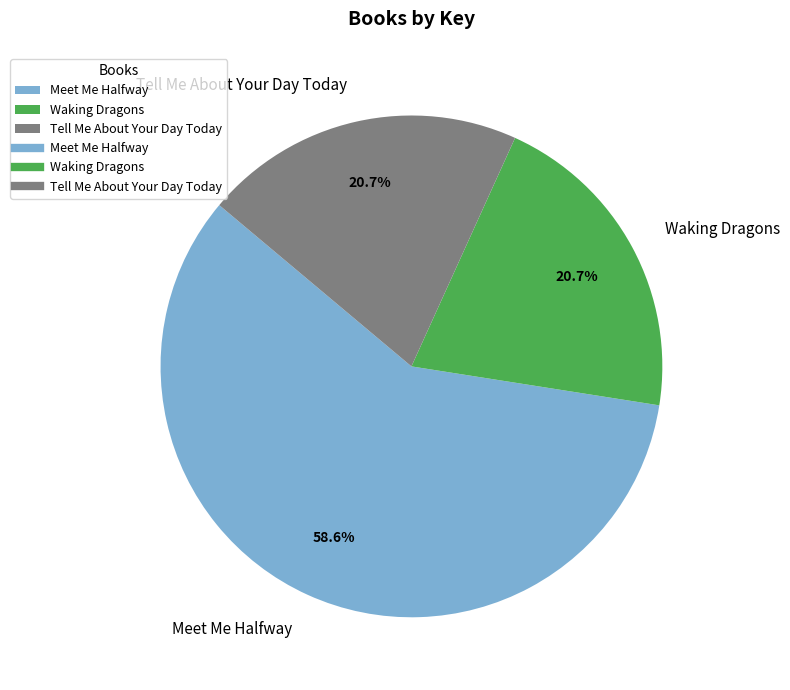

Is there any slice that represents more than half of the pie?

Yes